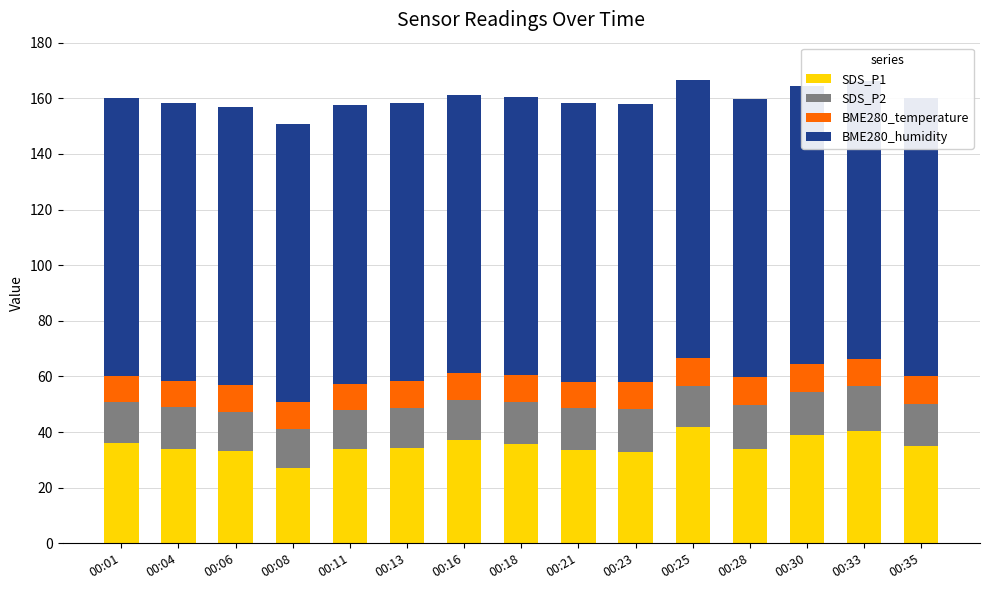

What is the spread (max minus min) of values at 00:13?

90.4